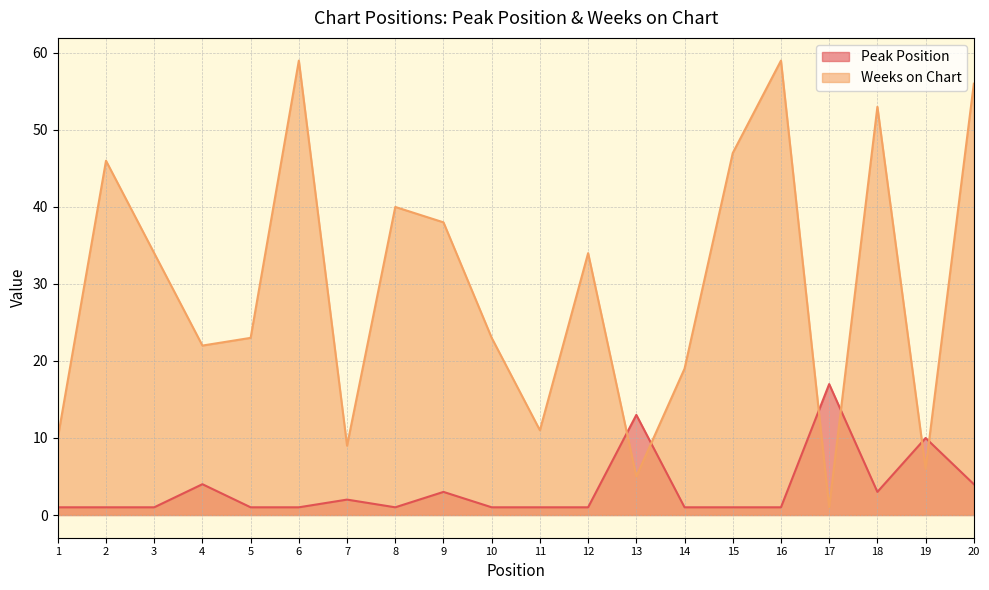

At which category does Weeks on Chart reach its first local peak?

2